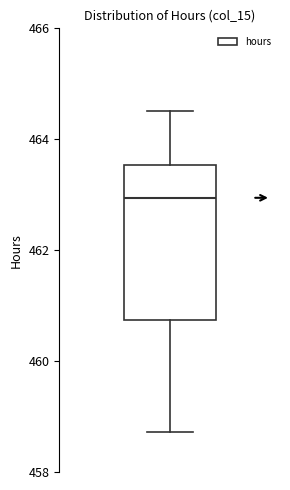

Transcribe this box plot: give where the median line is, the range the box spans, and where the two whiskers end, as read against the y-axis. The values are not printed on the chart, so give them approximately, as read against the axis.

median 463.0, box 460.8 to 463.6, whiskers 458.8 to 464.6